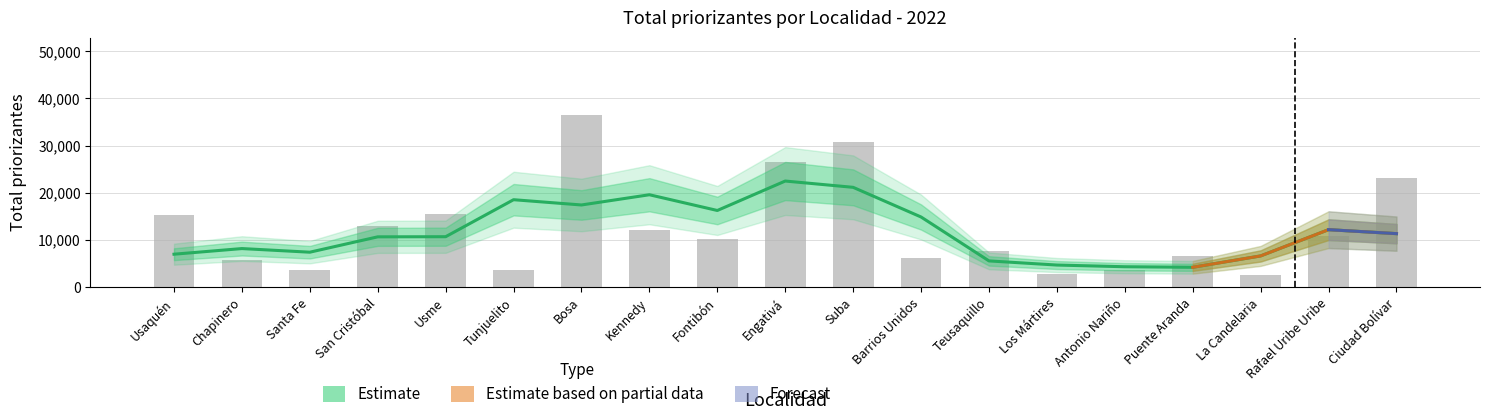

What is the minimum value shown in the chart?

2525